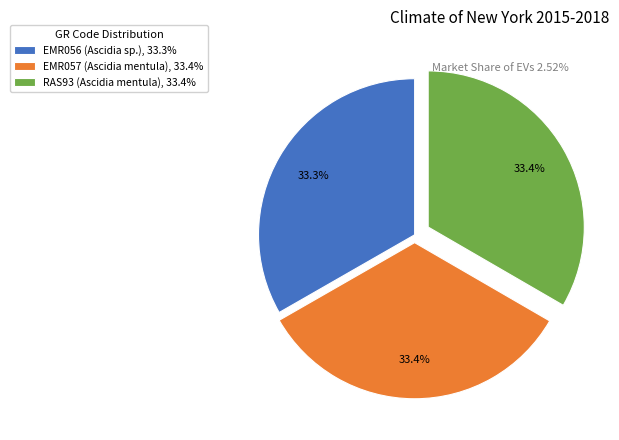

How many segments does this pie chart have?

3